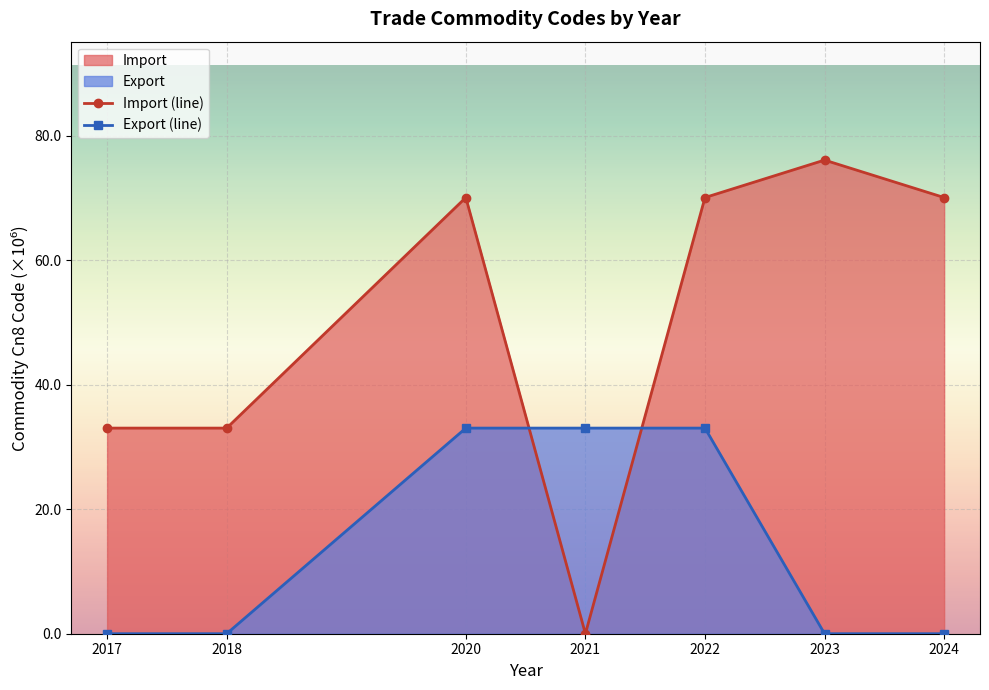

Between which two adjacent categories do Import (line) and Export (line) first intersect?

2020 and 2021